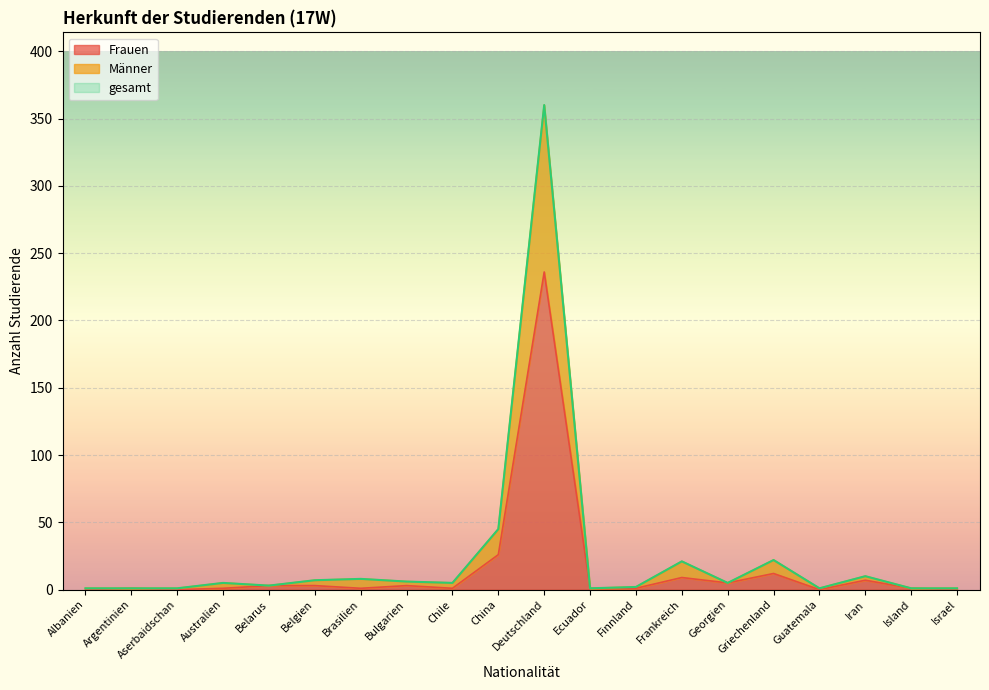

What is the label of the 13th point from the left?

Finnland